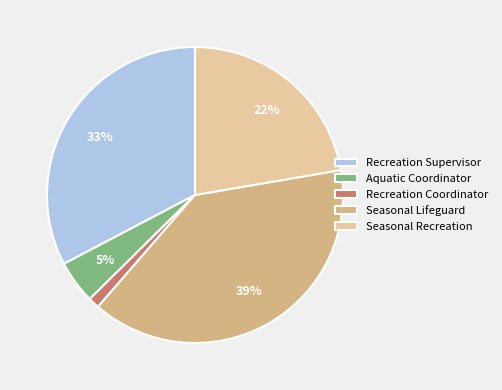

What is the largest slice in the pie chart?

Seasonal Lifeguard